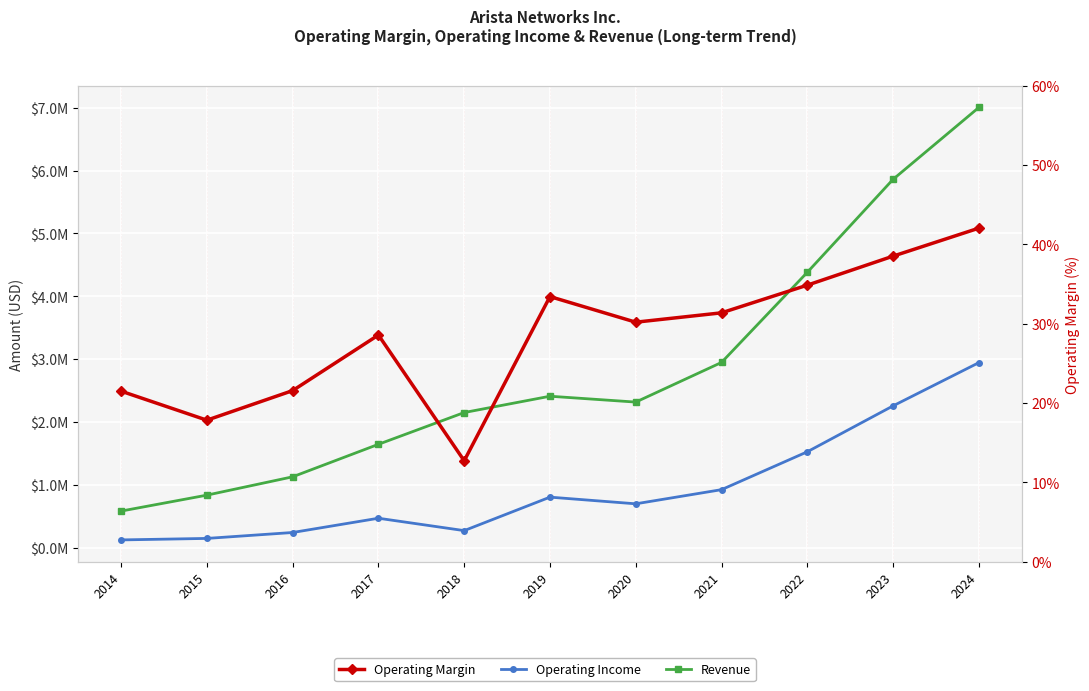

What is the sum of all Operating Margin values?

312.6